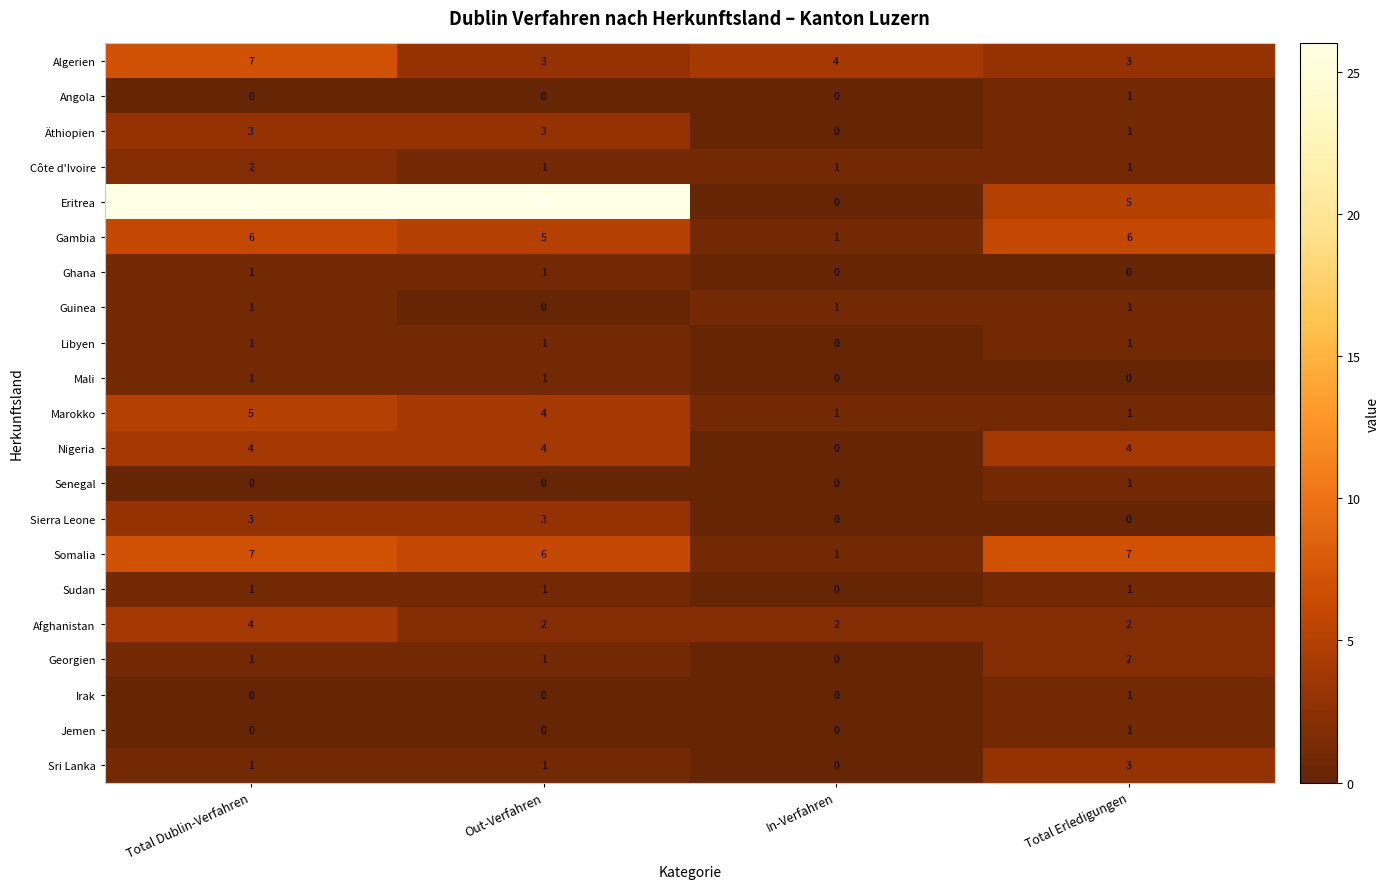

What is the greatest value displayed?

26